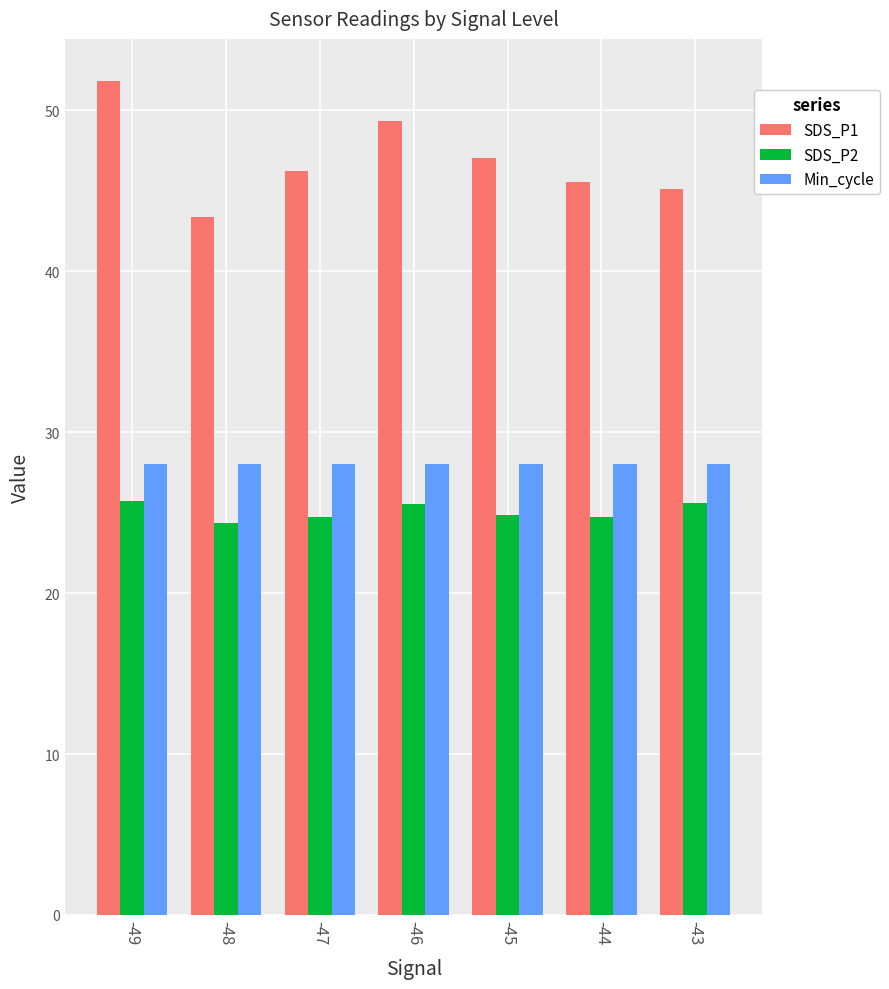

At -48, list the series in order from smallest to largest.

SDS_P2, Min_cycle, SDS_P1